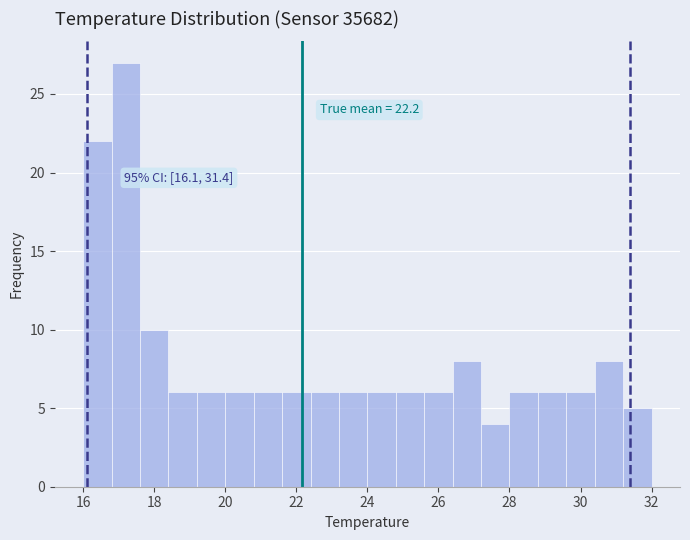

Over which range of the x-axis is the bar tallest?

16.8 to 17.6